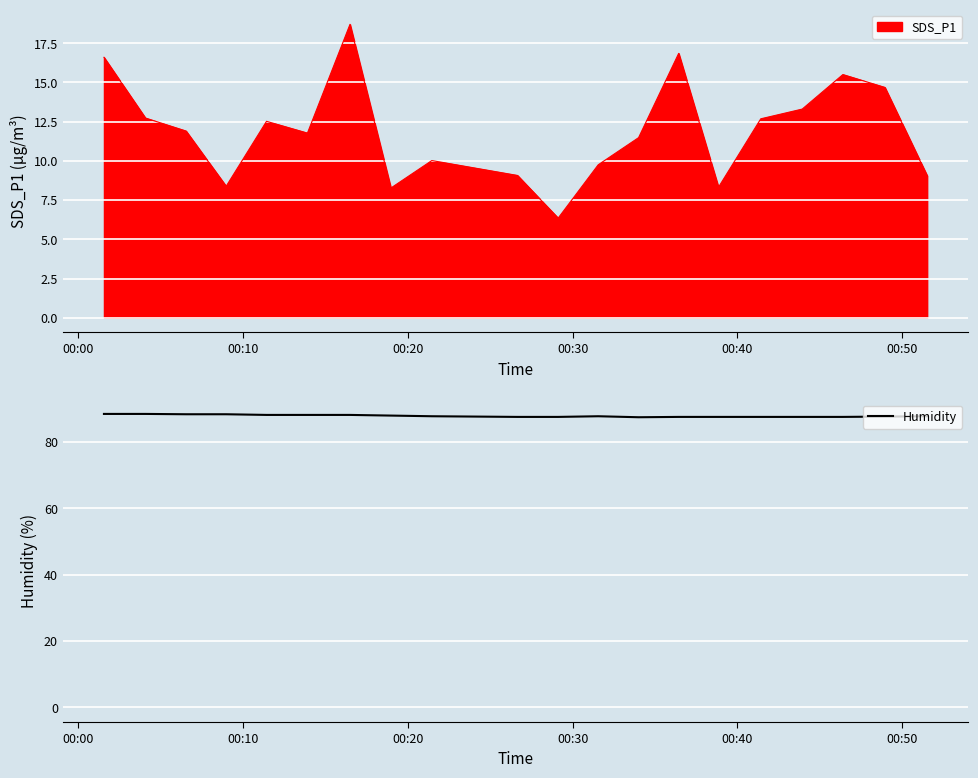

Reading right to left, what are all the values shown in this chart?

87.7	87.6	87.5	87.5	87.5	87.5	87.5	87.4	87.7	87.5	87.5	87.7	87.9	88.1	88.1	88.1	88.3	88.3	88.4	88.4